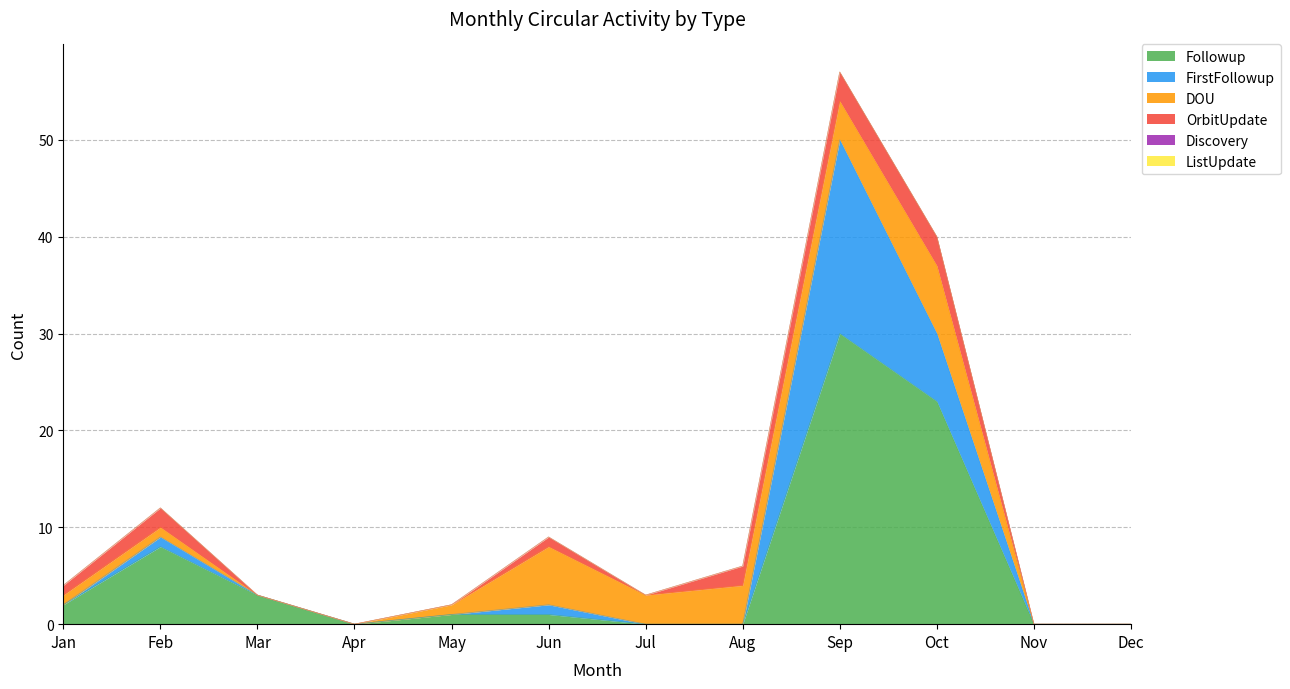

At Feb, list the series in order from largest to smallest.

Followup, OrbitUpdate, FirstFollowup, DOU, Discovery, ListUpdate